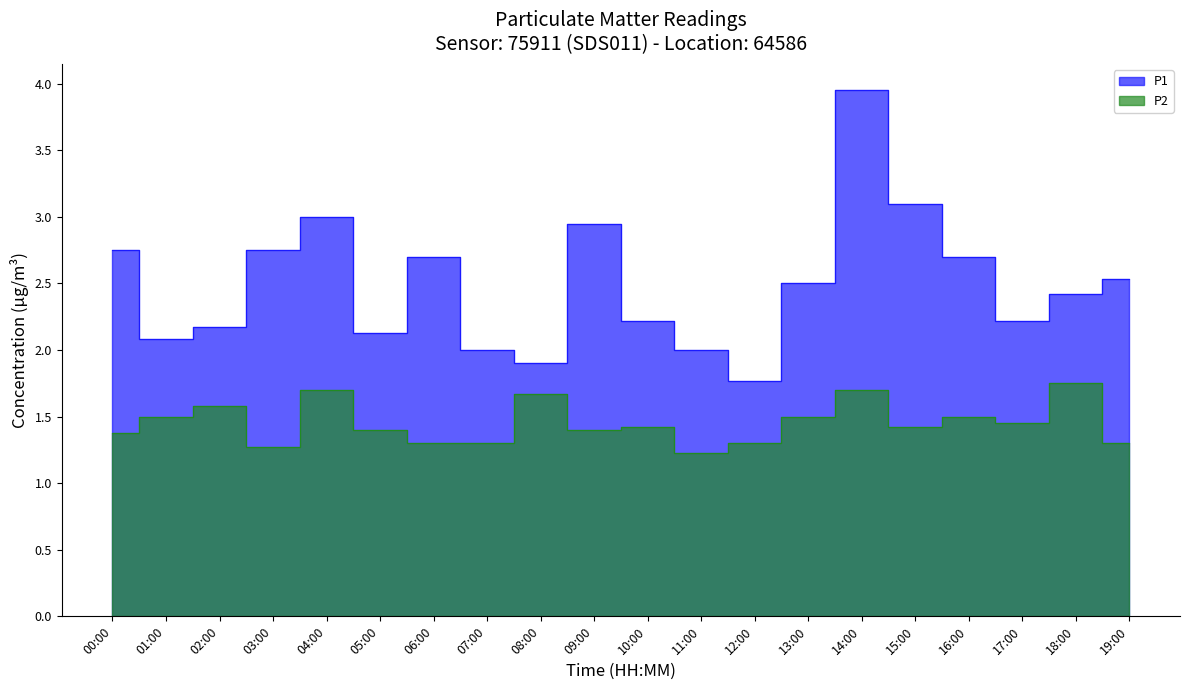

What is the sum of the P2 values at 19:00 and 02:00?

2.9